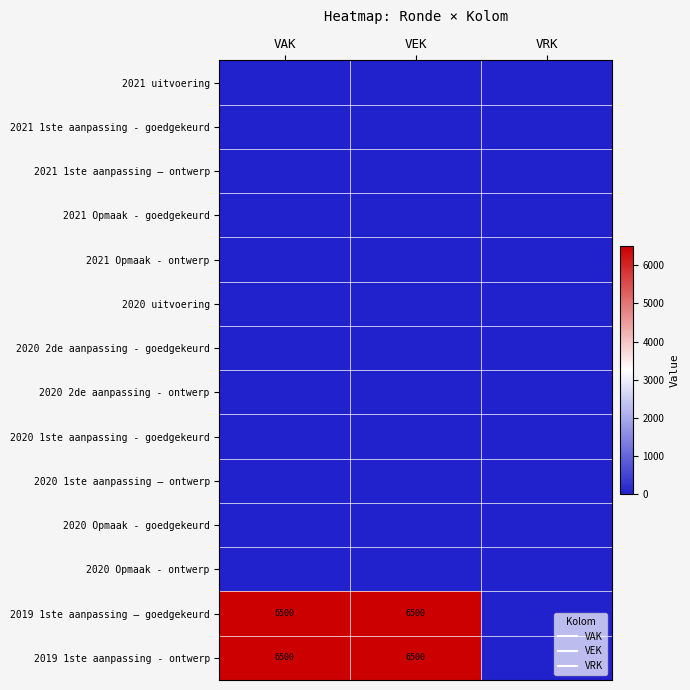

Rank the series by their maximum value, from lowest to highest.

2021 uitvoering, 2021 1ste aanpassing - goedgekeurd, 2021 1ste aanpassing – ontwerp, 2021 Opmaak - goedgekeurd, 2021 Opmaak - ontwerp, 2020 uitvoering, 2020 2de aanpassing - goedgekeurd, 2020 2de aanpassing - ontwerp, 2020 1ste aanpassing - goedgekeurd, 2020 1ste aanpassing – ontwerp, 2020 Opmaak - goedgekeurd, 2020 Opmaak - ontwerp, 2019 1ste aanpassing – goedgekeurd, 2019 1ste aanpassing - ontwerp